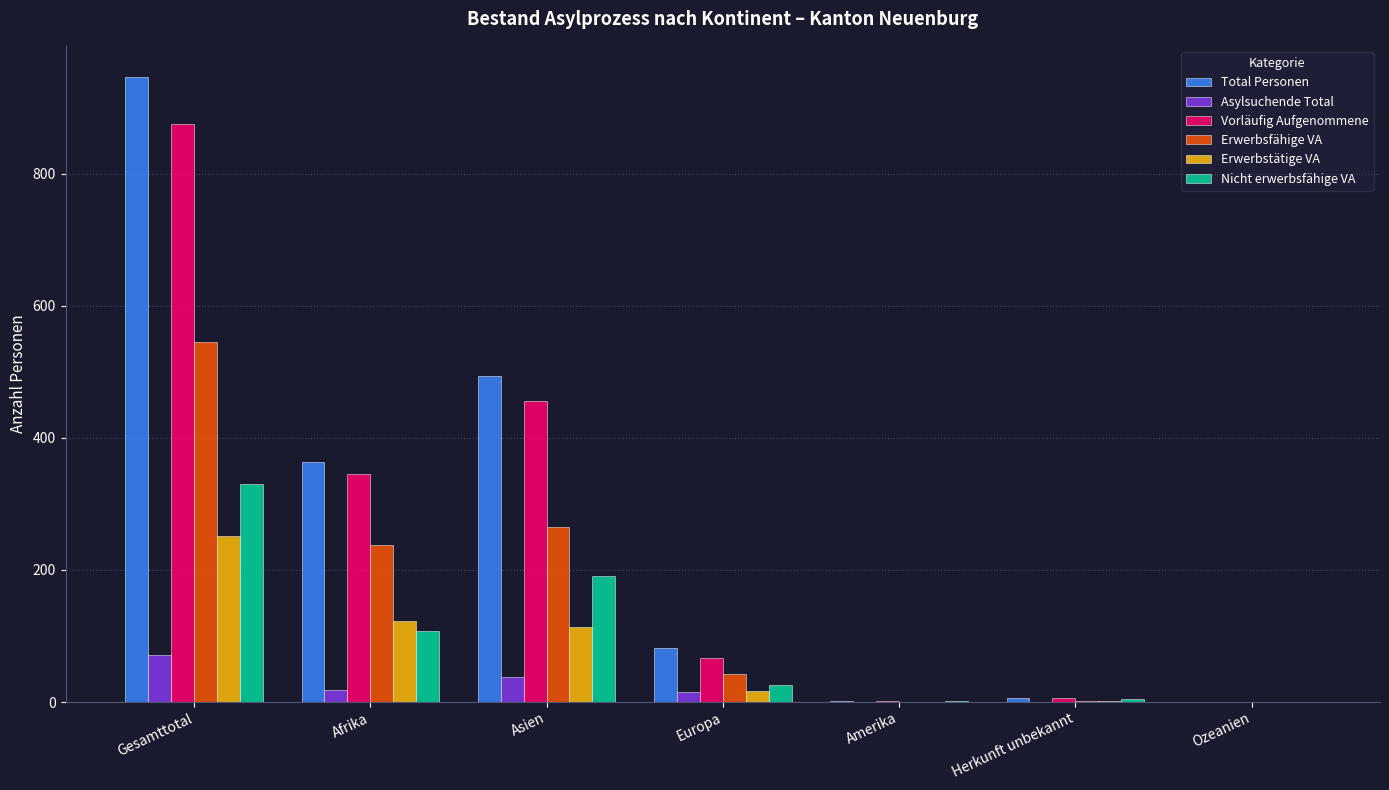

At which label does Nicht erwerbsfähige VA first exceed 25?

Gesamttotal